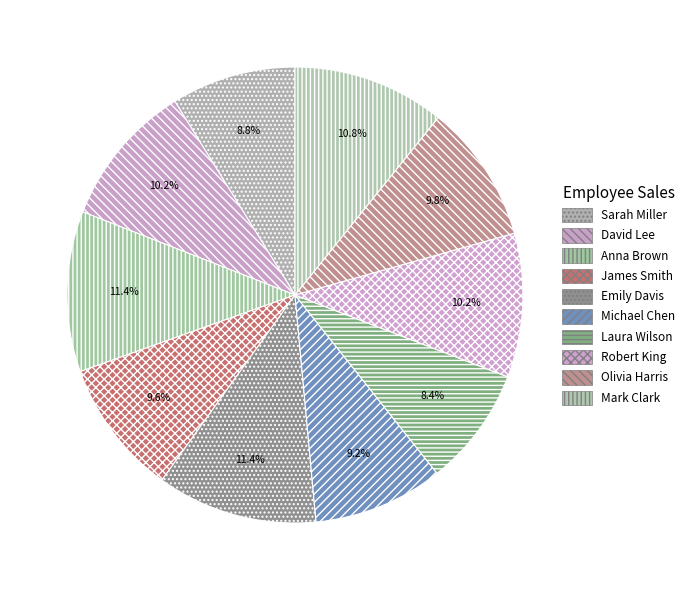

Which category has the biggest portion of the pie?

Anna Brown